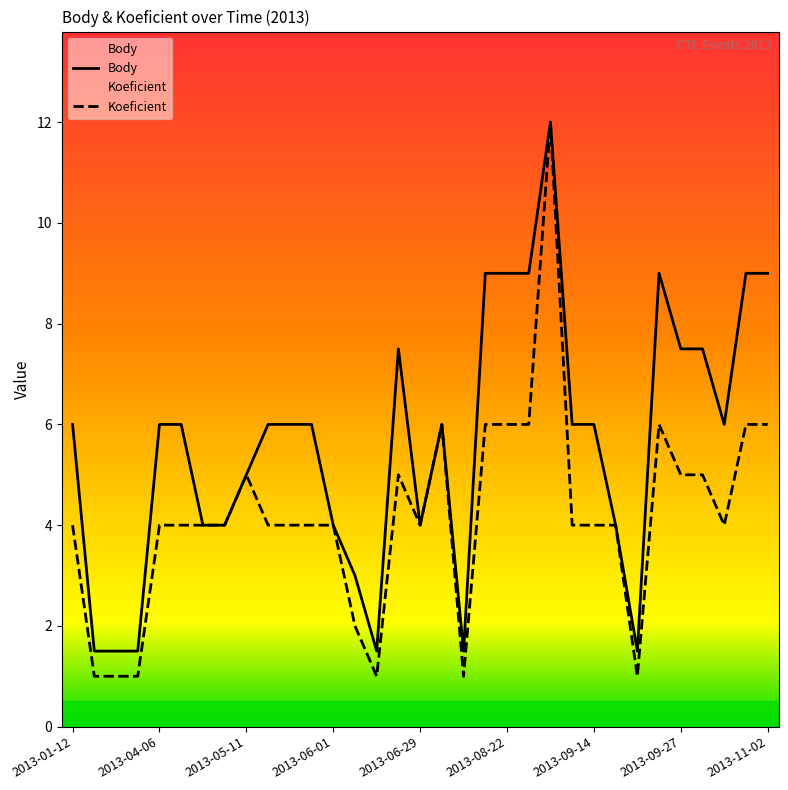

True or false: Body has more than 2 interior local peaks.

True